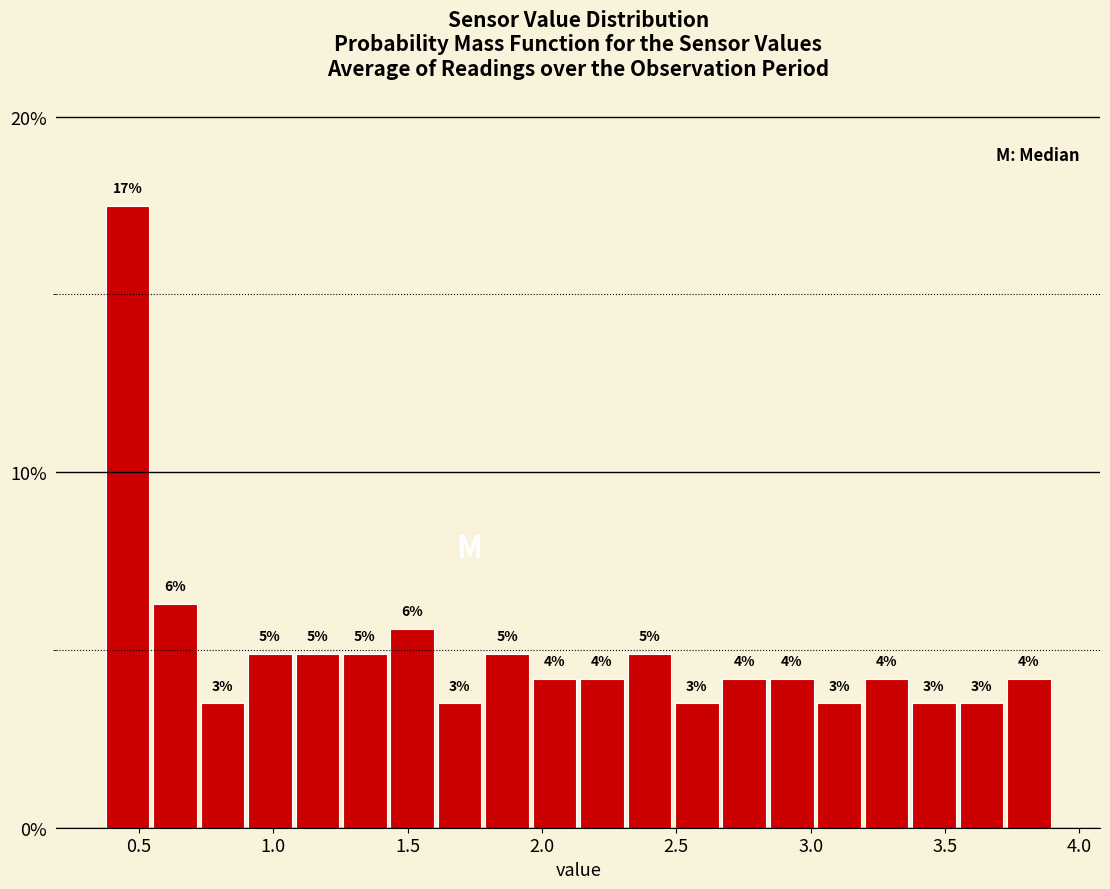

Around what value on the x-axis is the tallest bar? Give the approximate position of its centre, as read against the axis.

0.45